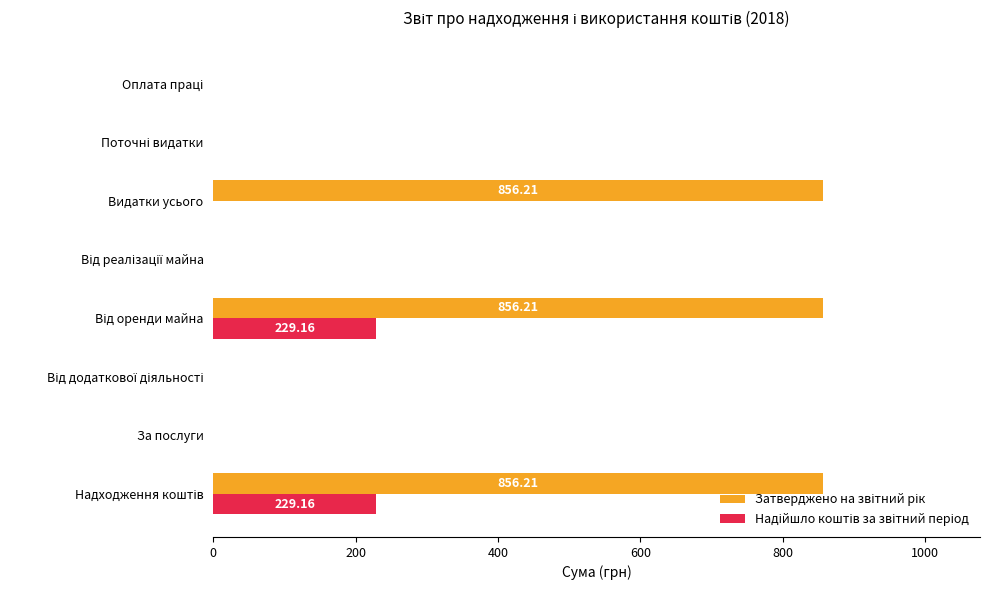

Which series has the largest range (max minus min)?

Затверджено на звітний рік